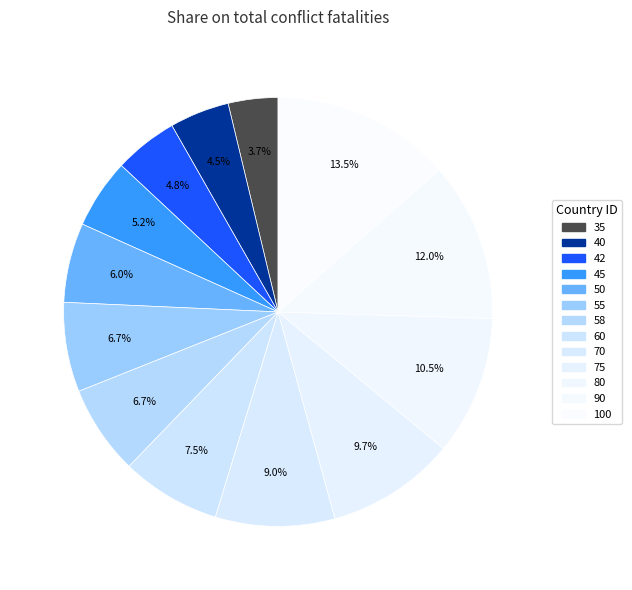

To the nearest percent, what percentage of the pie is 42?

5%